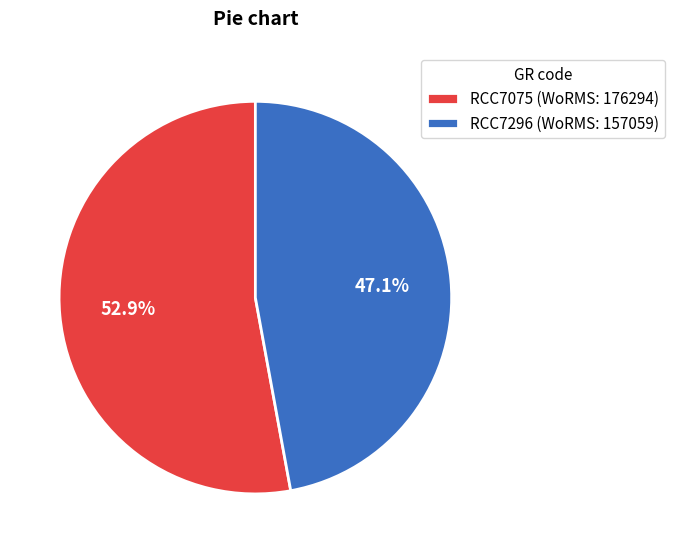

How many slices are in this pie chart?

2